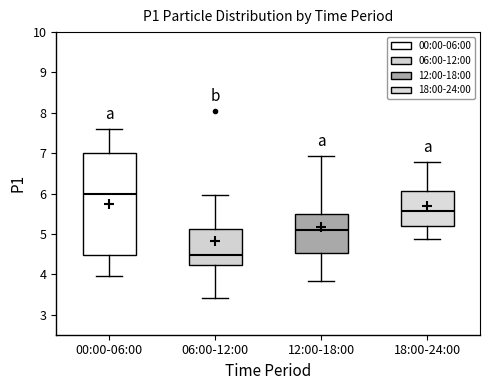

Where does the upper whisker of the box for 06:00-12:00 end on the y-axis? The values are not printed on the chart, so give them approximately, as read against the axis.

6.0